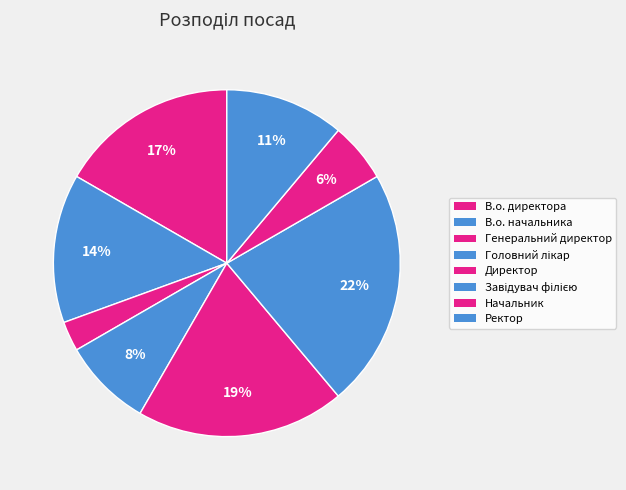

How many segments does this pie chart have?

8